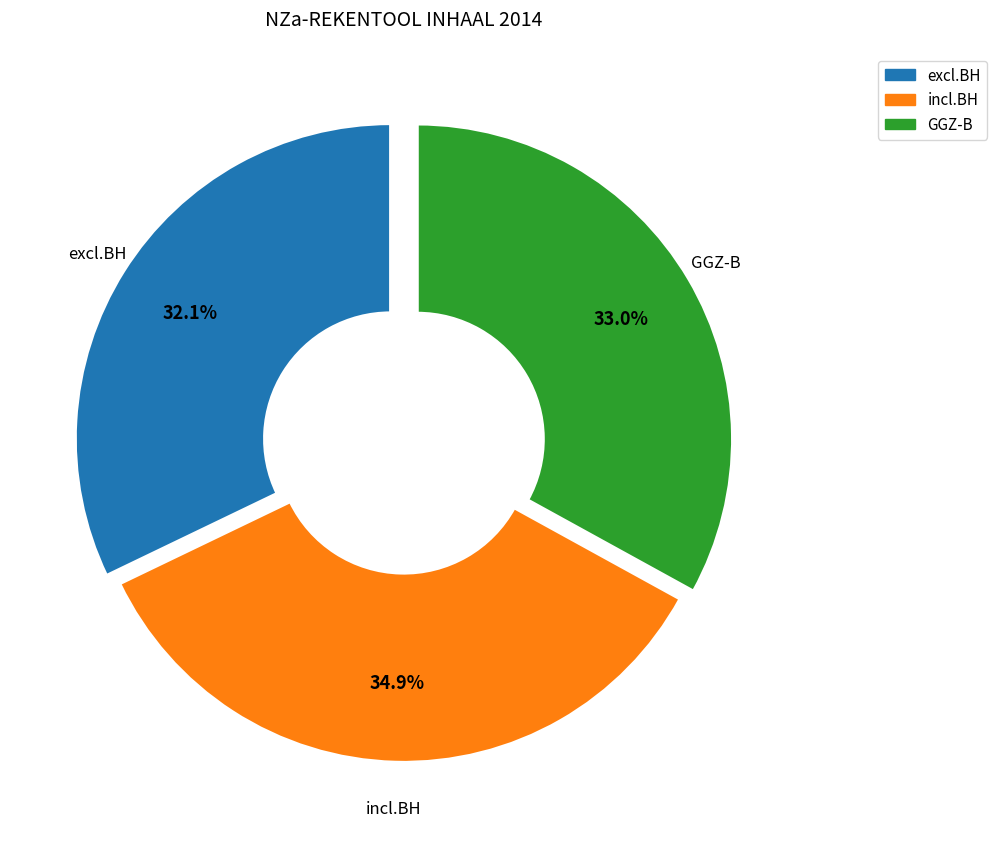

Does any single category account for the majority?

No